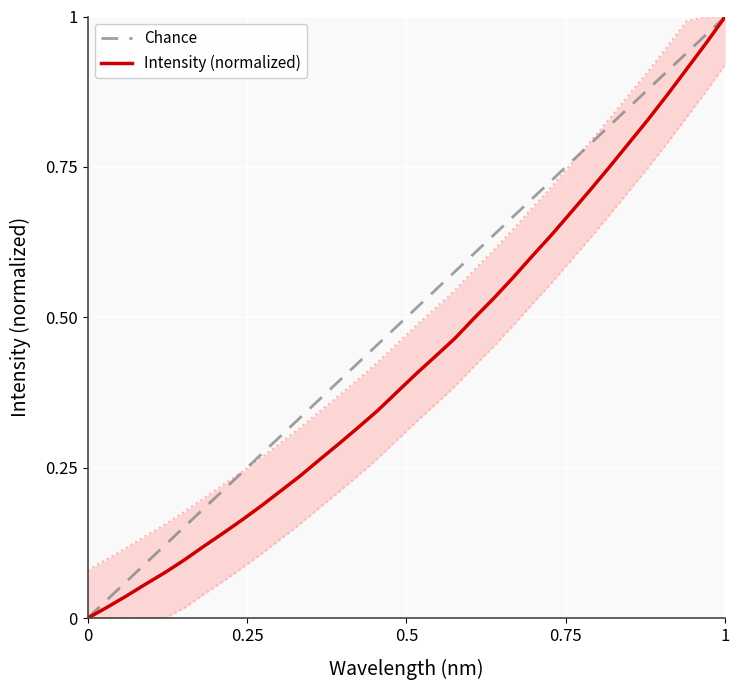

How many values exceed 0?

33